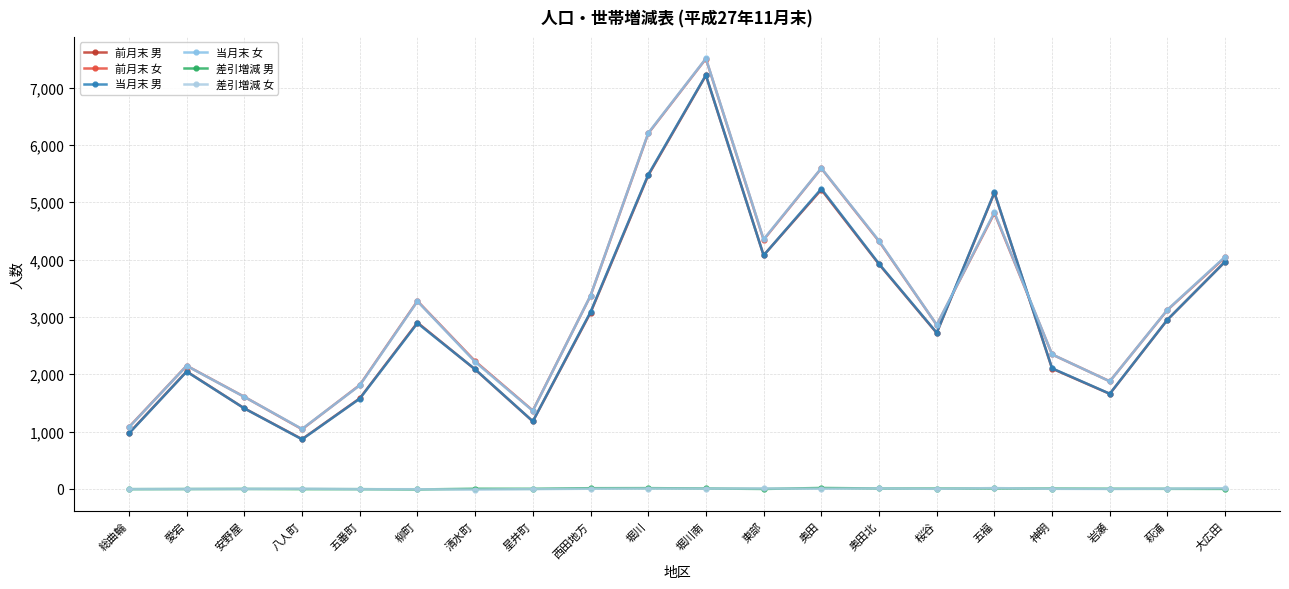

What is the difference between the maximum and minimum values in the 前月末 女 series?

6463